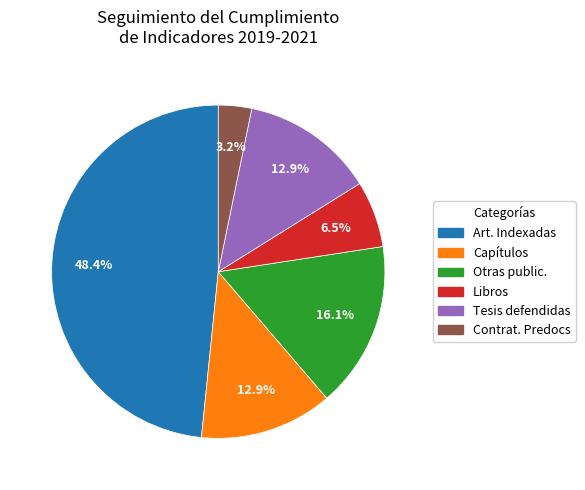

How many slices are in this pie chart?

6